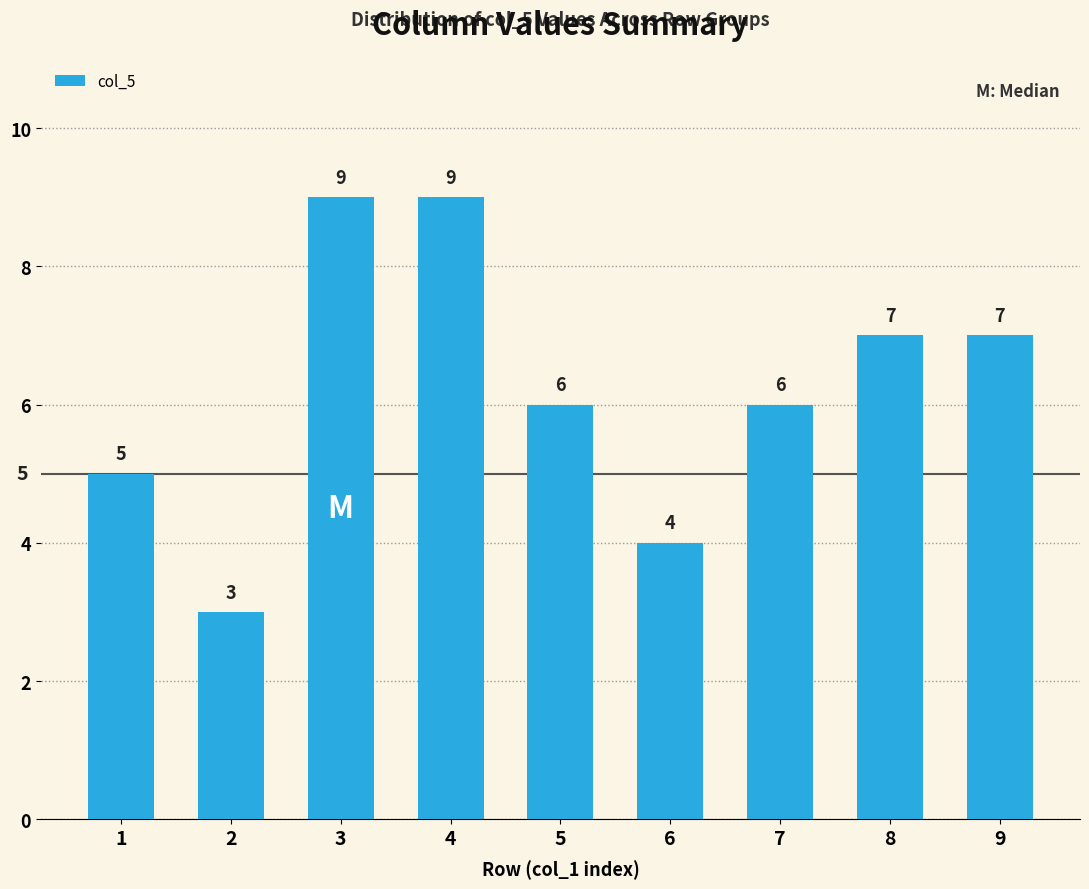

What is the difference between the values at 8 and 3?

2